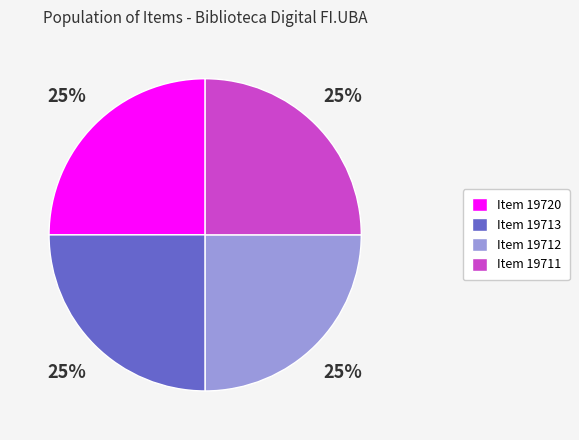

Approximately how many times larger is the value at Item 19720 compared to Item 19712?

1.0